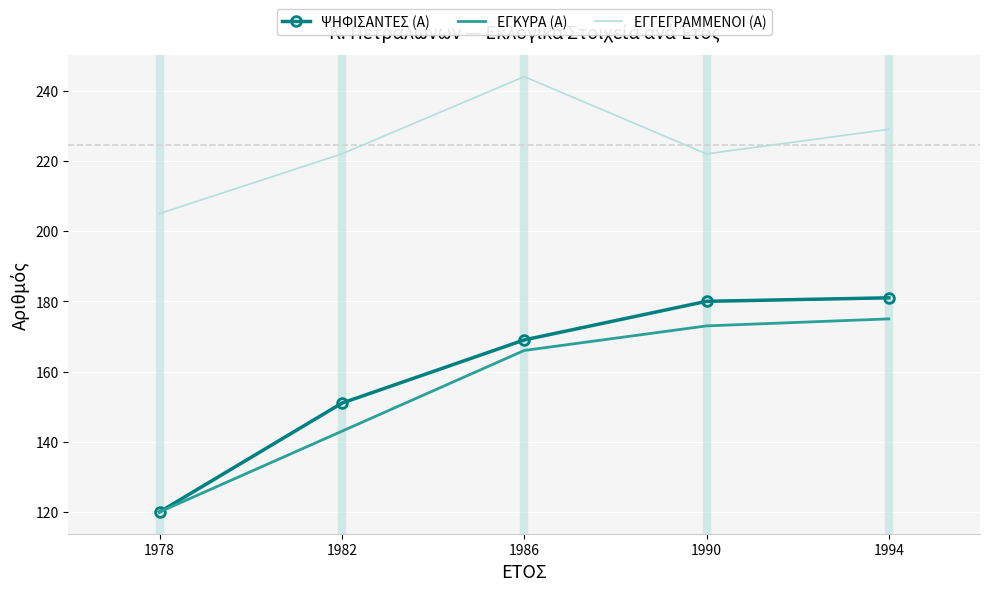

True or false: ΨΗΦΙΣΑΝΤΕΣ (Α) has a value of 181 at 1994.

True